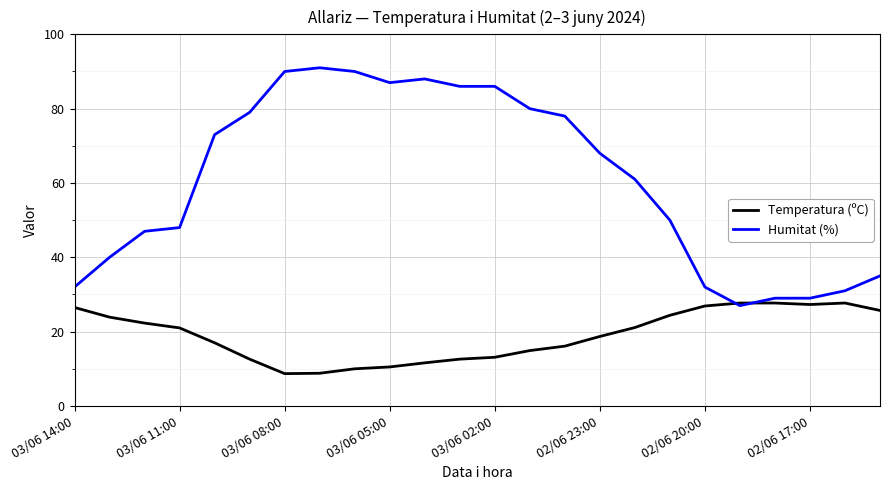

What is the lowest value of the Temperatura (ºC) series?

8.7